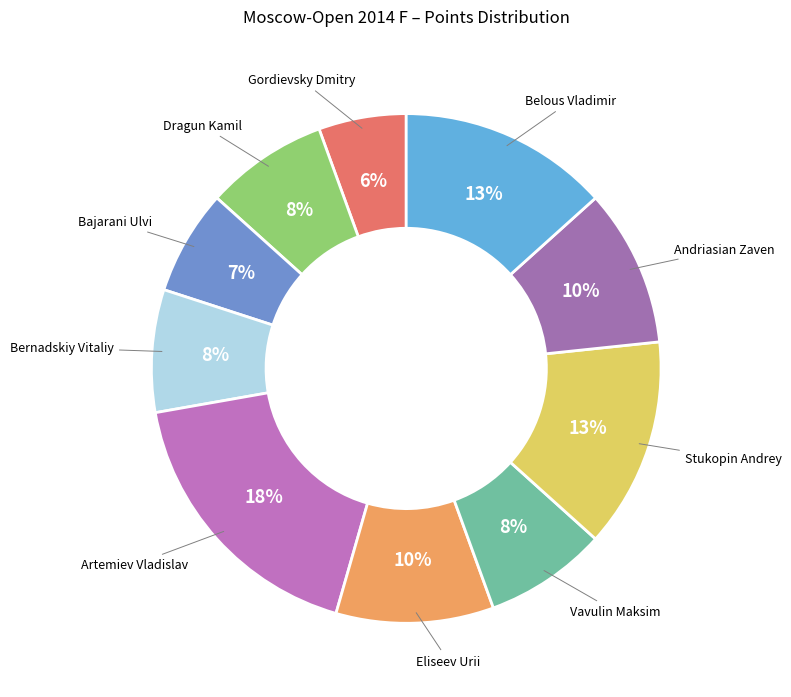

Combined, do Andriasian Zaven and Dragun Kamil account for over 50%?

No